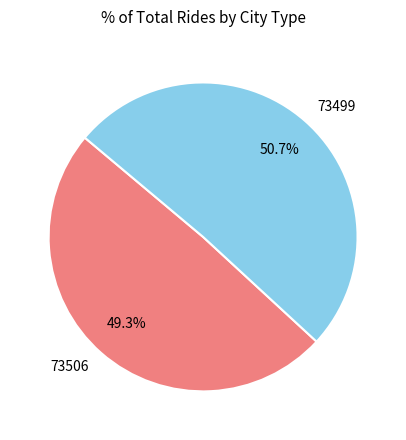

True or false: 73506 accounts for 1% of the total.

False